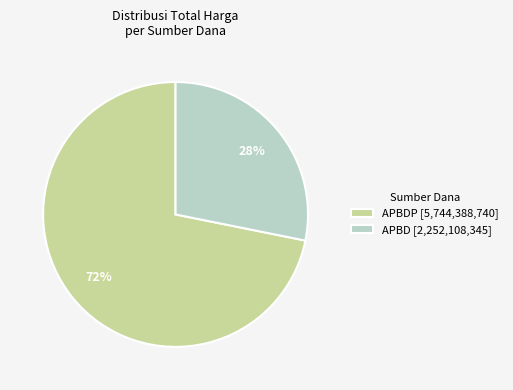

What is the ratio of the value at APBDP [5,744,388,740] to the value at APBD [2,252,108,345]?

2.6